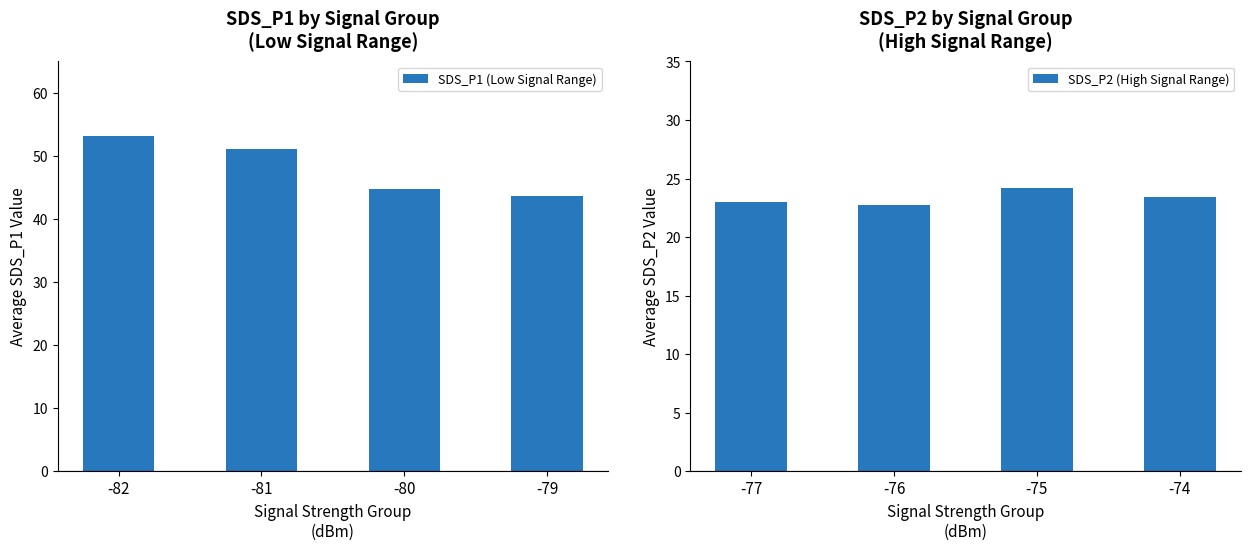

Which category has the highest value in the SDS_P2 (High Signal Range) series?

-75